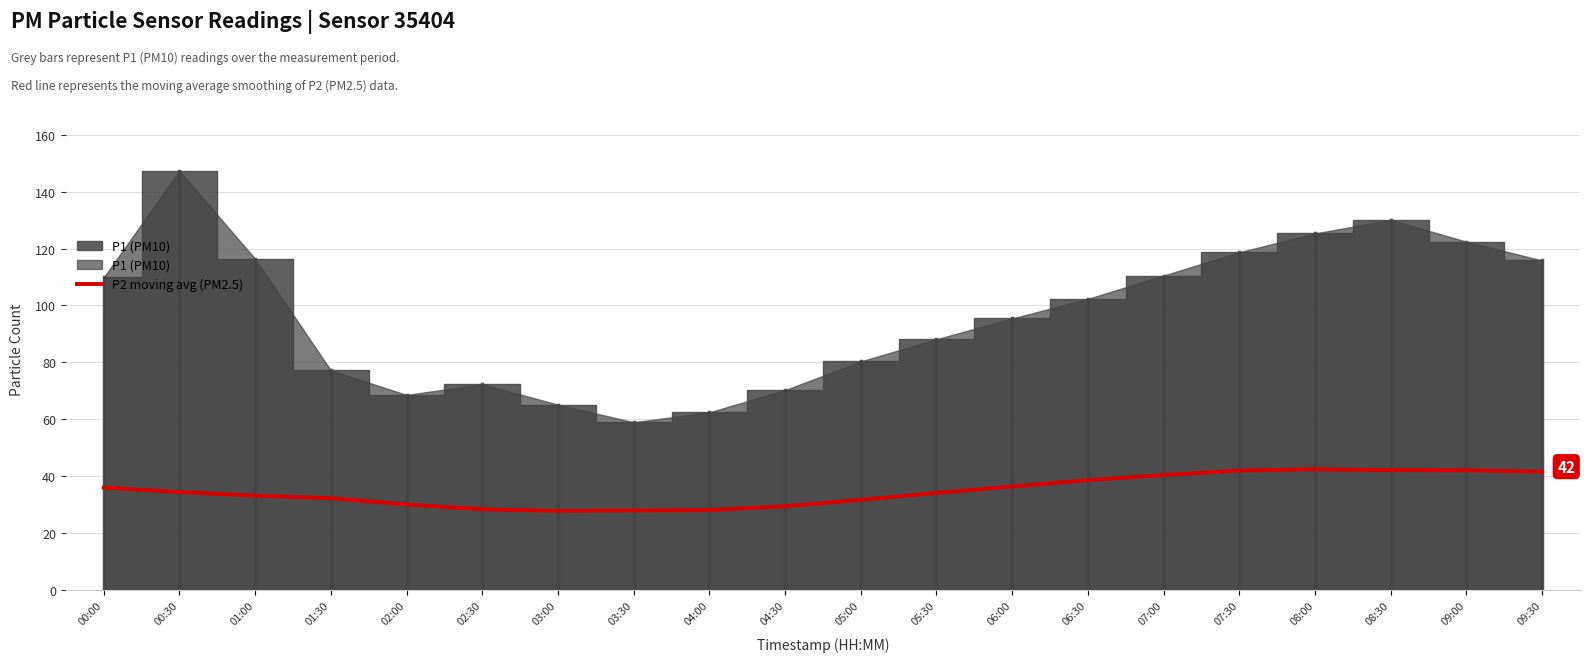

What is the smallest value displayed?

27.7